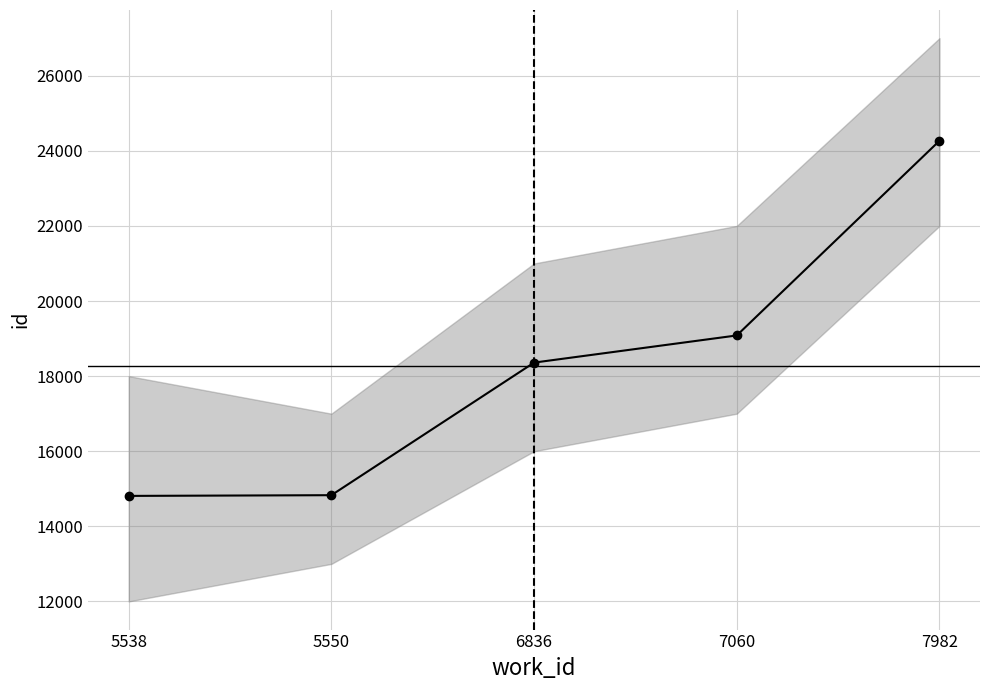

What is the ratio of the value at 7982 to the value at 5550?

1.6